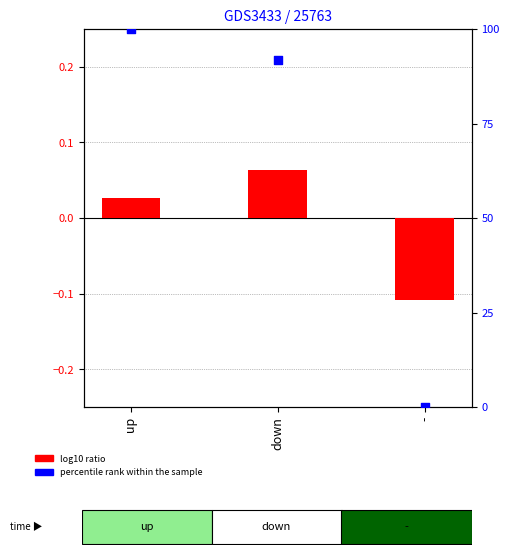

Which series has the largest total across all categories?

percentile rank within the sample